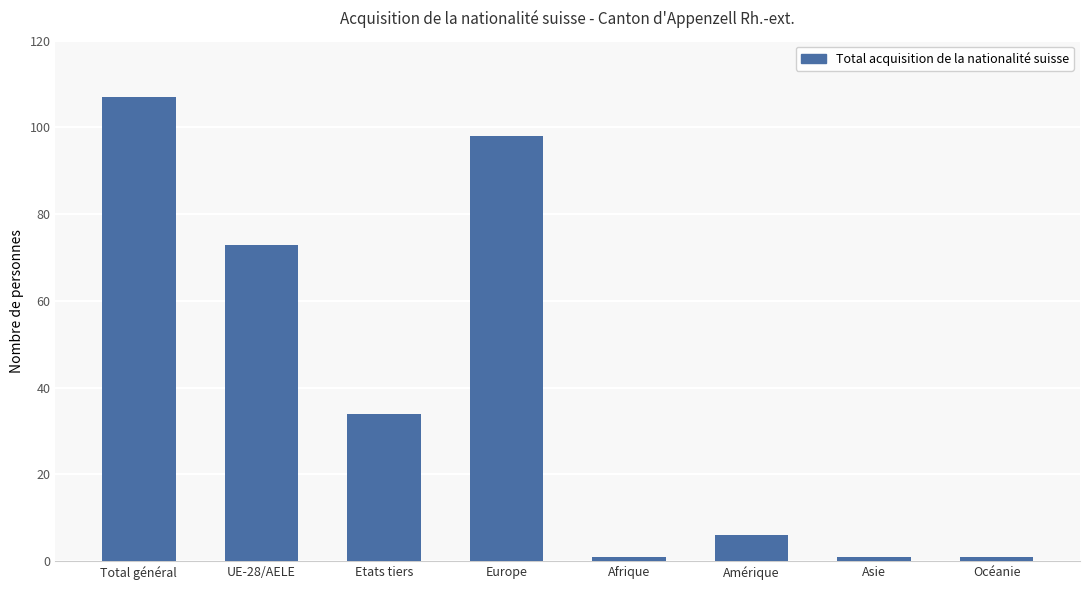

Which category has the highest value across all series?

Total général